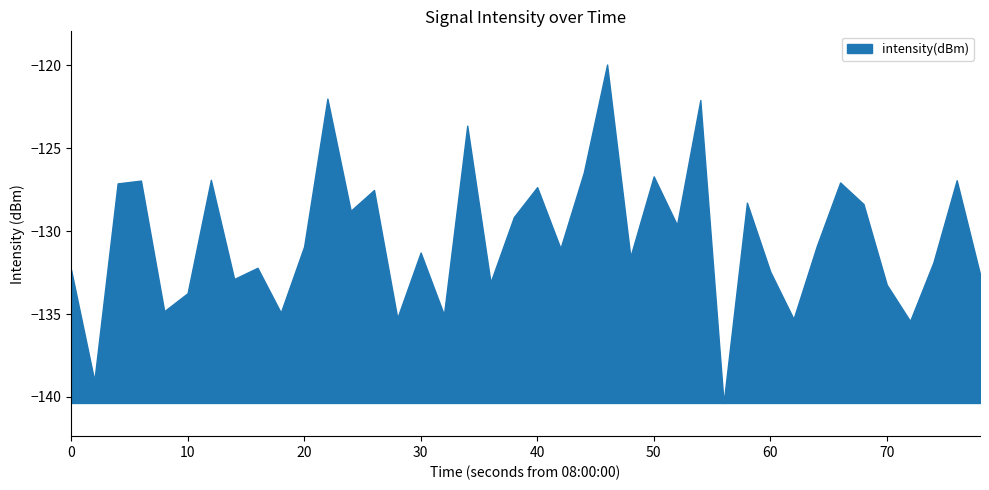

Reading left to right, extract all data points from this chart.

0=-132.3	1=-139.0	2=-127.1	3=-127.0	4=-134.8	5=-133.7	6=-126.9	7=-132.9	8=-132.2	9=-134.9	10=-130.9	11=-122.0	12=-128.8	13=-127.5	14=-135.2	15=-131.3	16=-135.0	17=-123.6	18=-133.1	19=-129.2	20=-127.4	21=-131.0	22=-126.5	23=-120.0	24=-131.5	25=-126.7	26=-129.6	27=-122.1	28=-140.4	29=-128.3	30=-132.4	31=-135.3	32=-130.9	33=-127.1	34=-128.4	35=-133.2	36=-135.4	37=-131.9	38=-126.9	39=-132.6